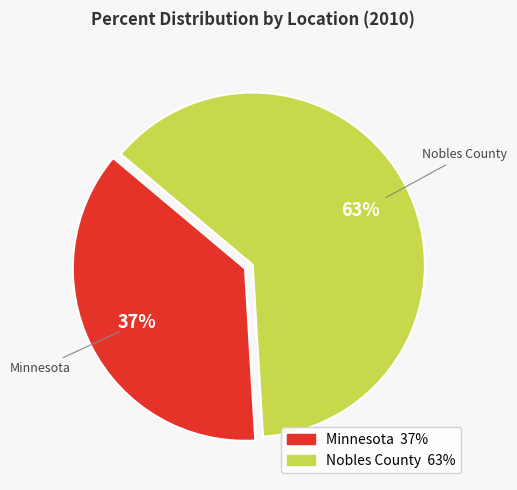

Is it true that Nobles County is 63% of the pie?

True